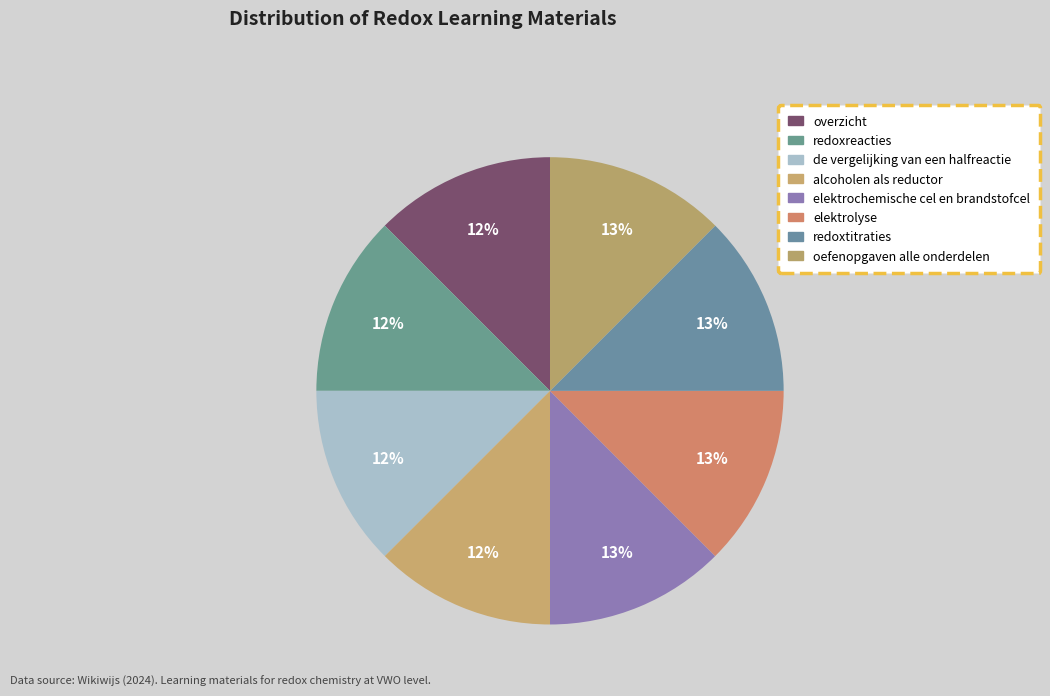

Does redoxreacties represent more than half of the total?

No